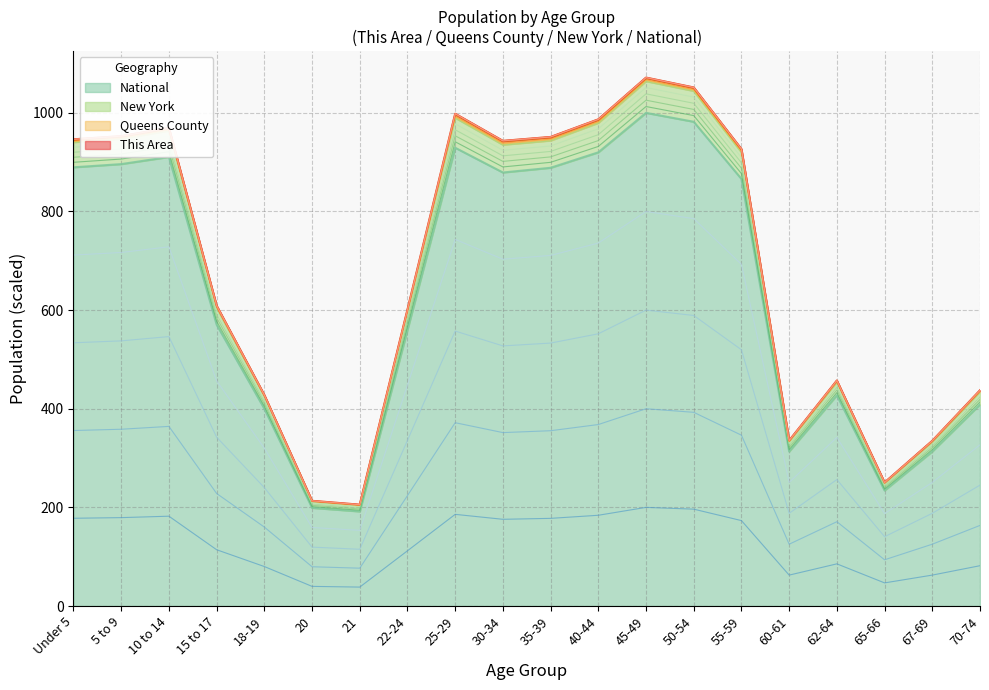

What is the average value of the New York series?

683.5